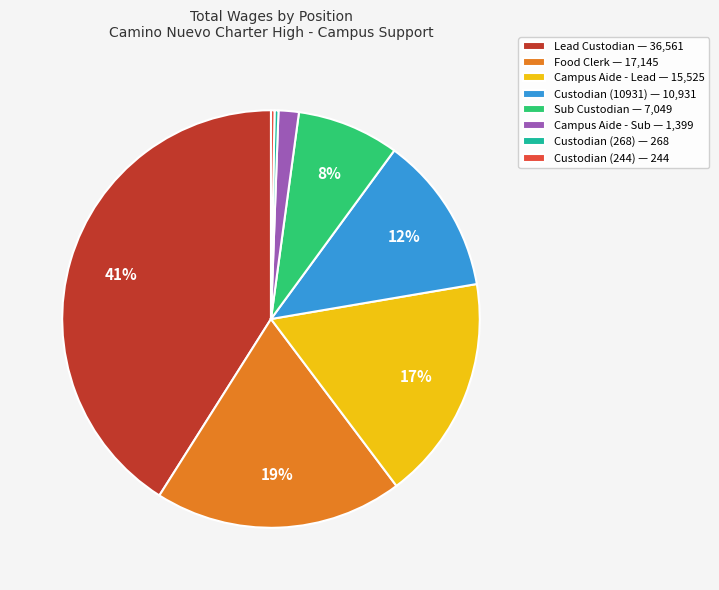

The Custodian (268) slice represents 14% of the pie. True or false?

False